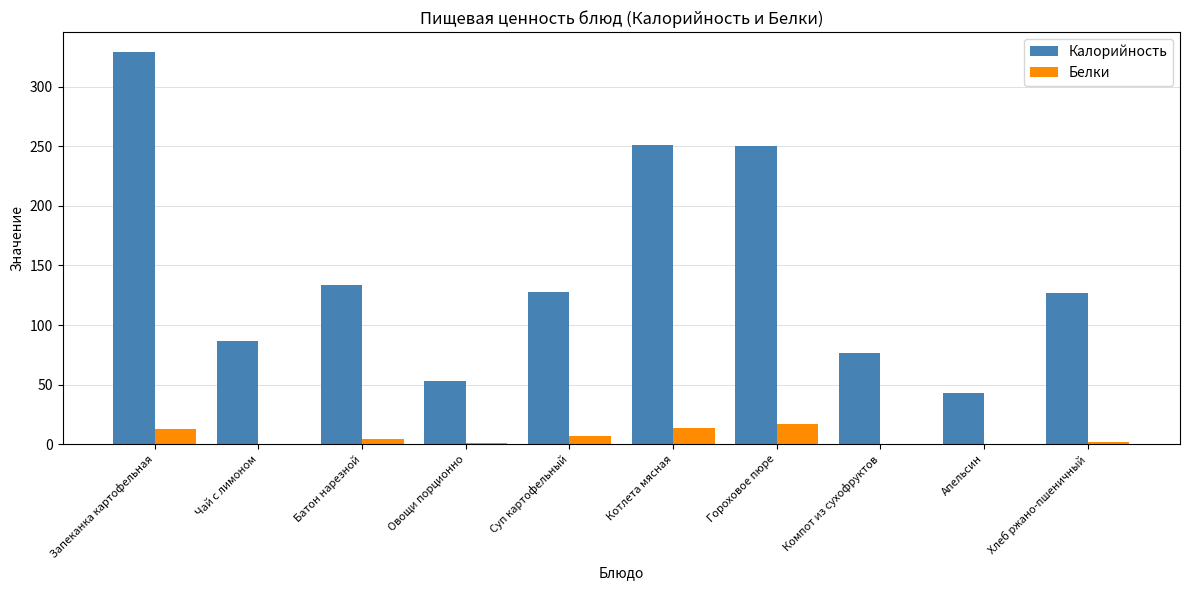

Which label corresponds to the largest value in the chart?

Запеканка картофельная